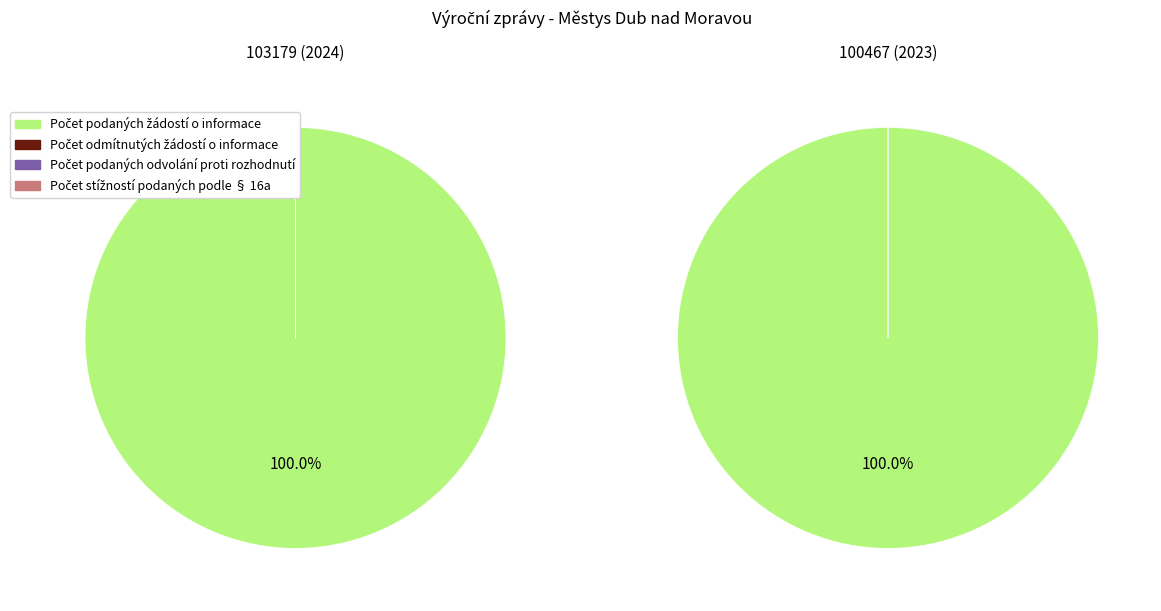

Is it true that 100467 (2023) is 48% of the pie?

False